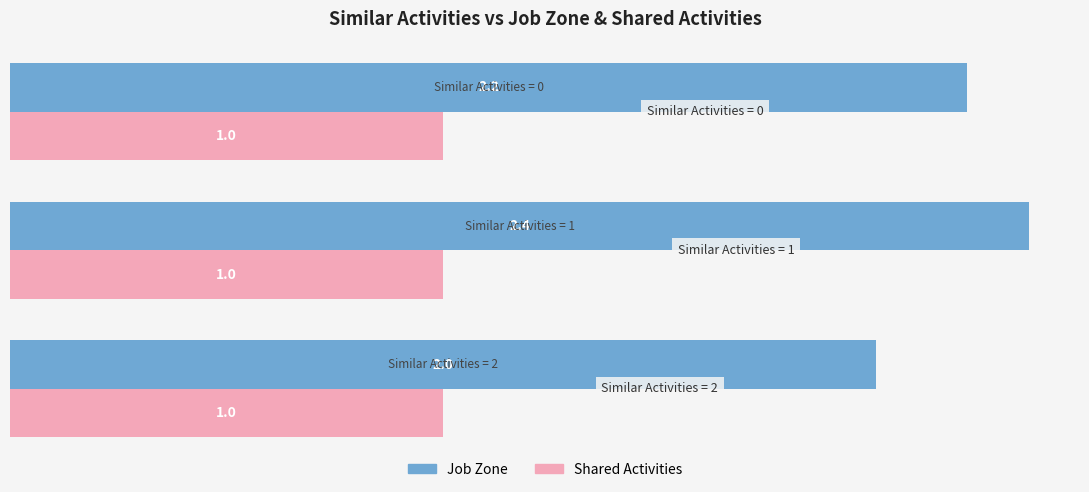

Which series has the largest total across all categories?

Job Zone